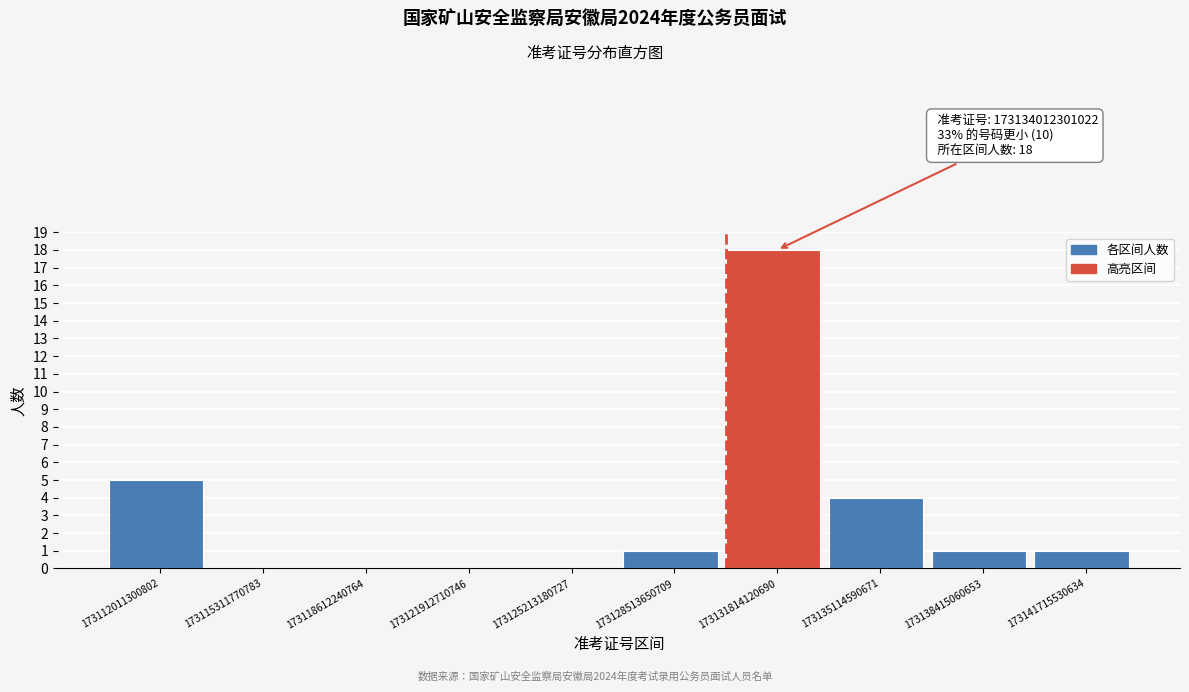

Reading right to left, what are all the values shown in this chart?

173141715530634=1	173138415060653=1	173135114590671=4	173131814120690=18	173128513650709=1	173125213180727=0	173121912710746=0	173118612240764=0	173115311770783=0	173112011300802=5